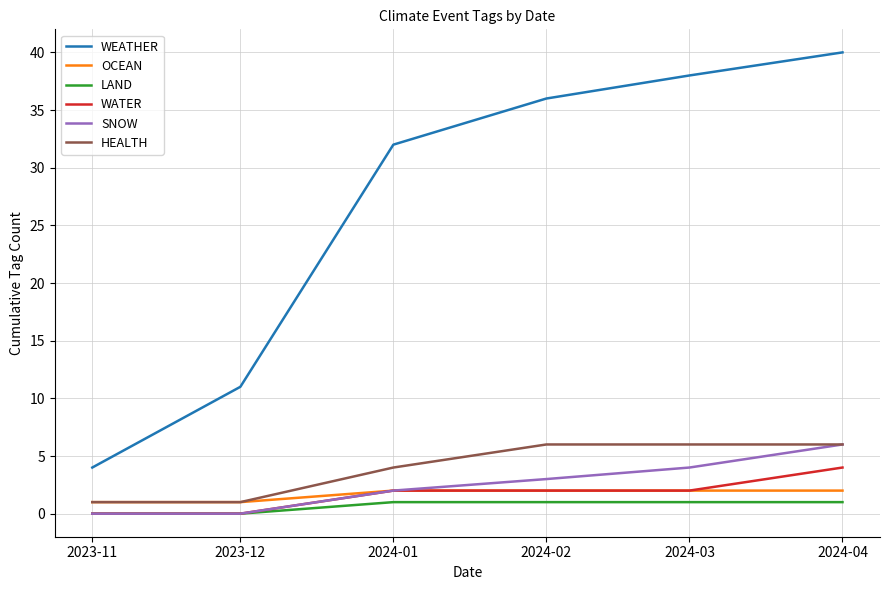

How many lines are shown in the chart?

6